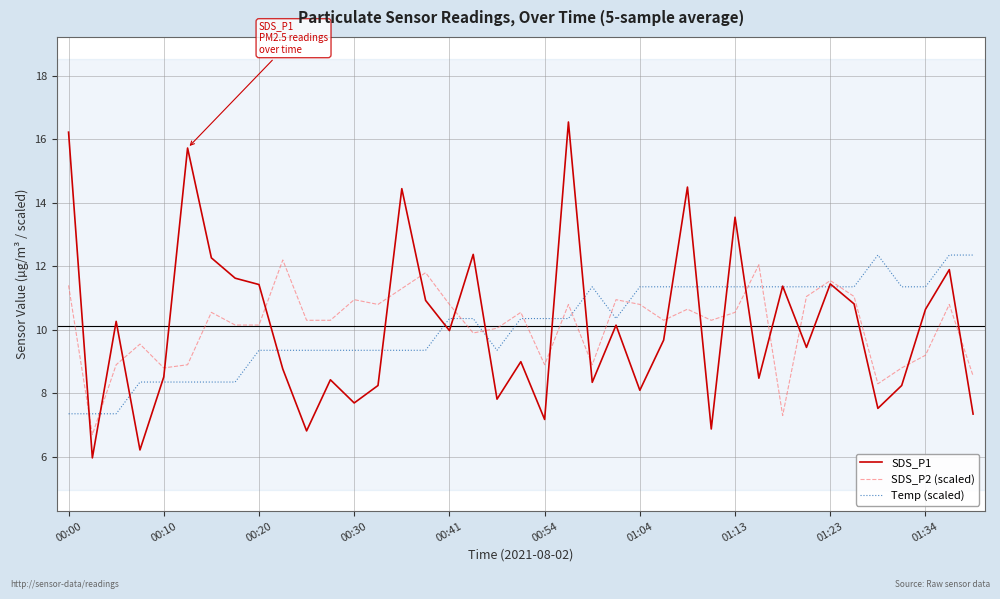

After their last crossing, which series has the higher values: Temp (scaled) or SDS_P2 (scaled)?

Temp (scaled)